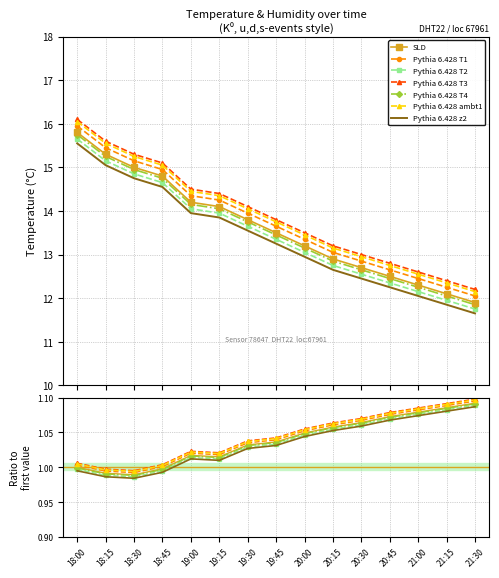

Is the value of humidity at 20:15 greater than the value of temperature at 20:45?

No